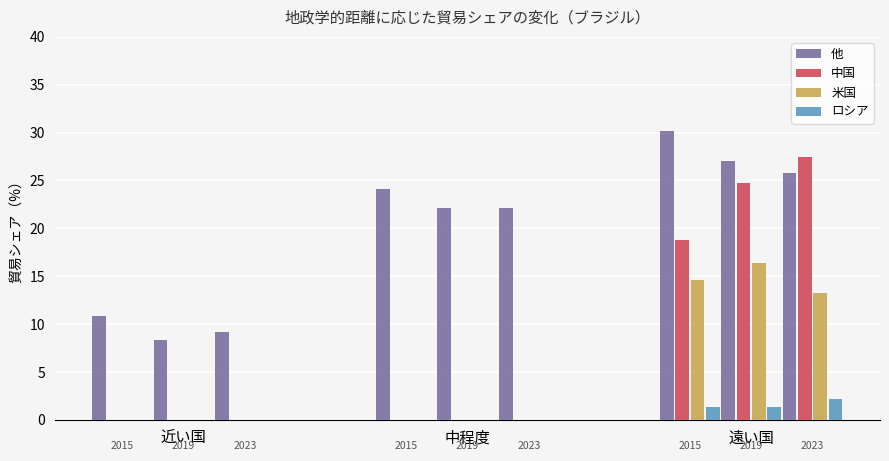

Which series has the largest total across all categories?

他